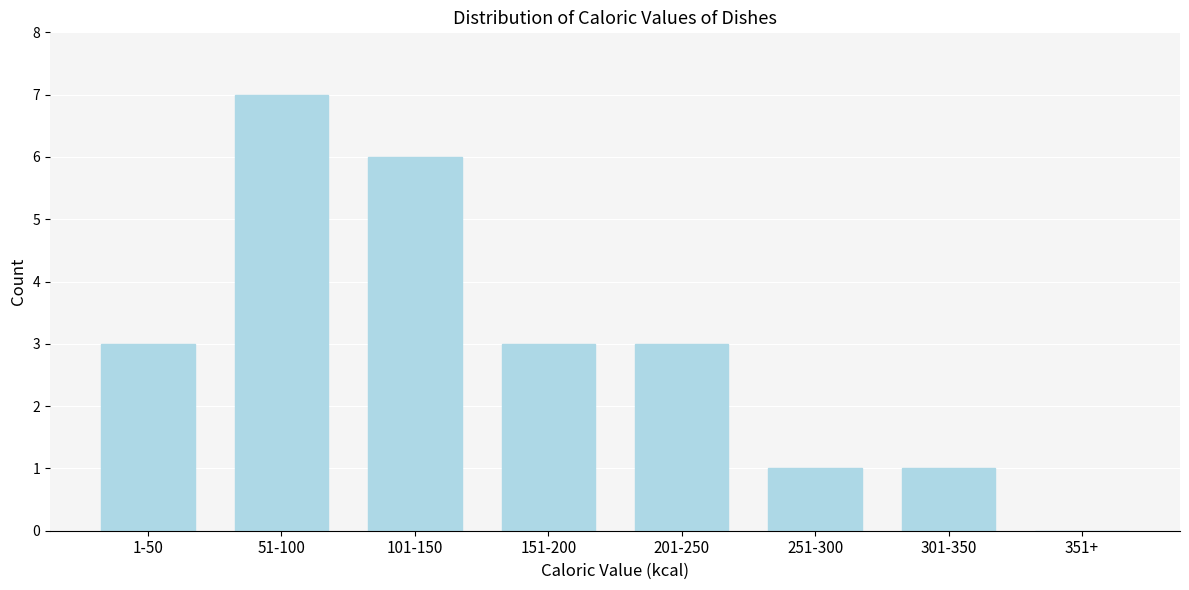

Reading left to right, extract all data points from this chart.

1-50=3	51-100=7	101-150=6	151-200=3	201-250=3	251-300=1	301-350=1	351+=0